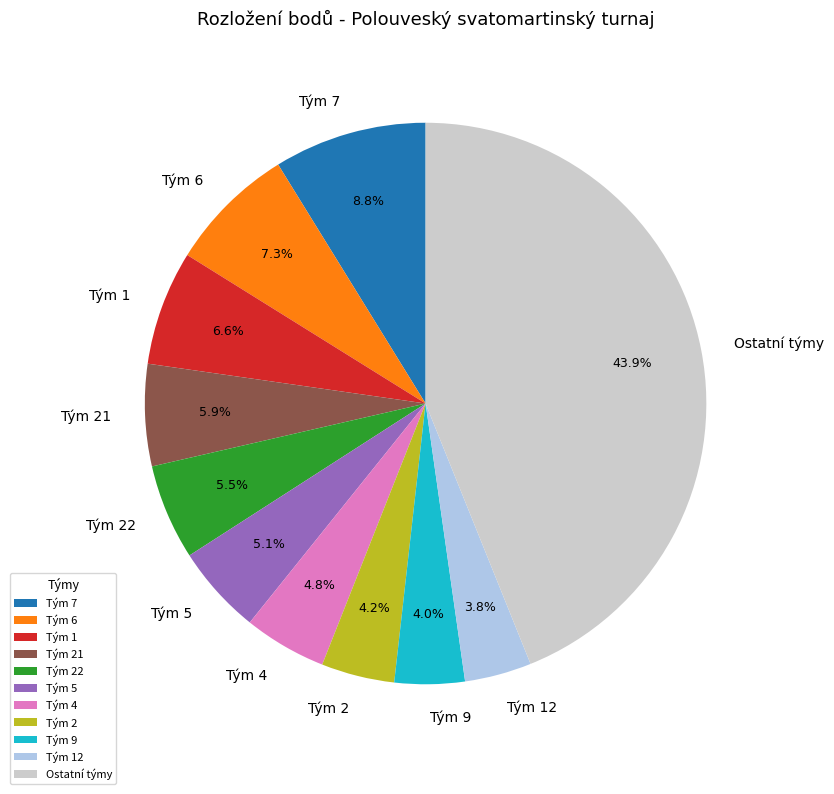

Approximately how many times larger is the value at Tým 21 compared to Tým 2?

1.4